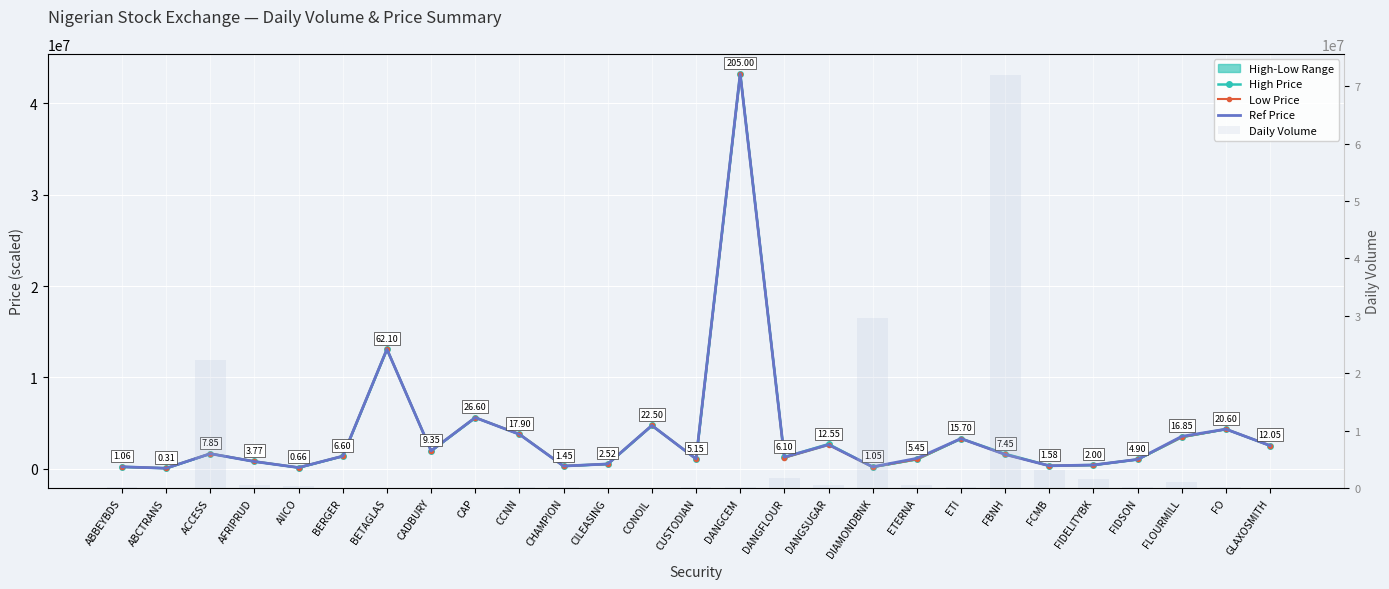

The value of High Price at DANGCEM is 43242322.8. True or false?

True